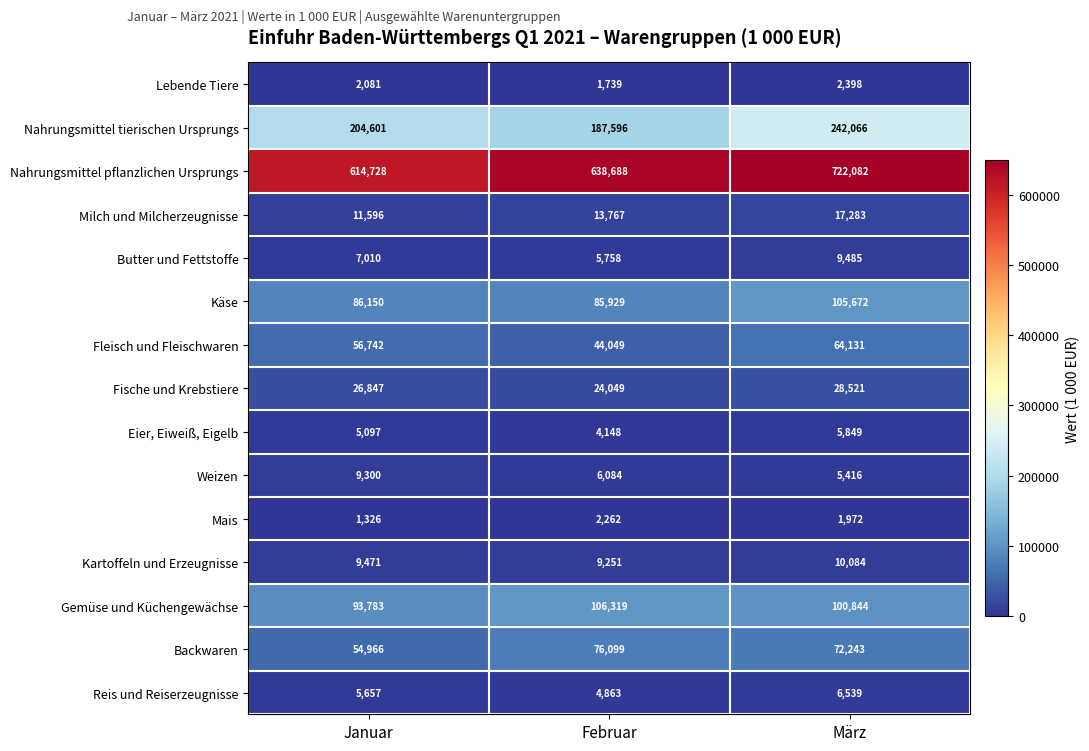

Rank the series at Januar from highest to lowest value.

Nahrungsmittel pflanzlichen Ursprungs, Nahrungsmittel tierischen Ursprungs, Gemüse und Küchengewächse, Käse, Fleisch und Fleischwaren, Backwaren, Fische und Krebstiere, Milch und Milcherzeugnisse, Kartoffeln und Erzeugnisse, Weizen, Butter und Fettstoffe, Reis und Reiserzeugnisse, Eier, Eiweiß, Eigelb, Lebende Tiere, Mais